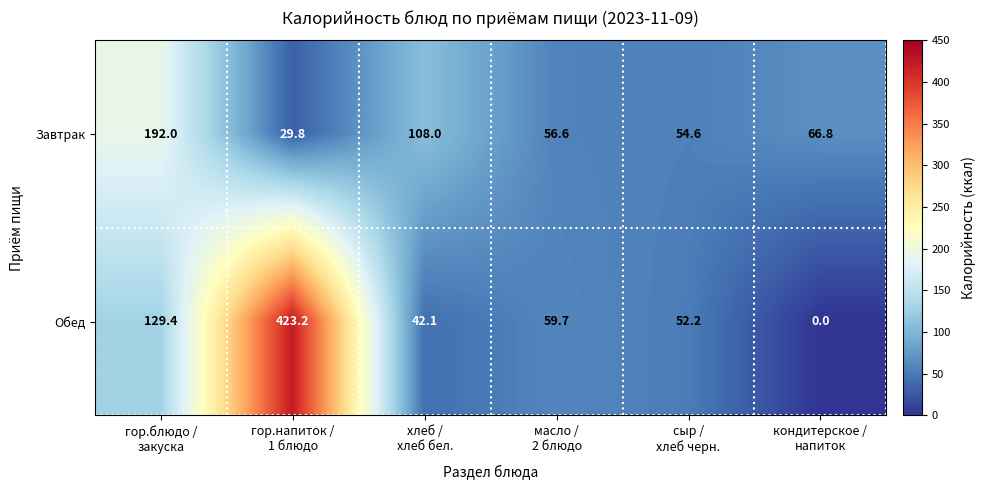

What is the highest value of the Завтрак series?

192.0